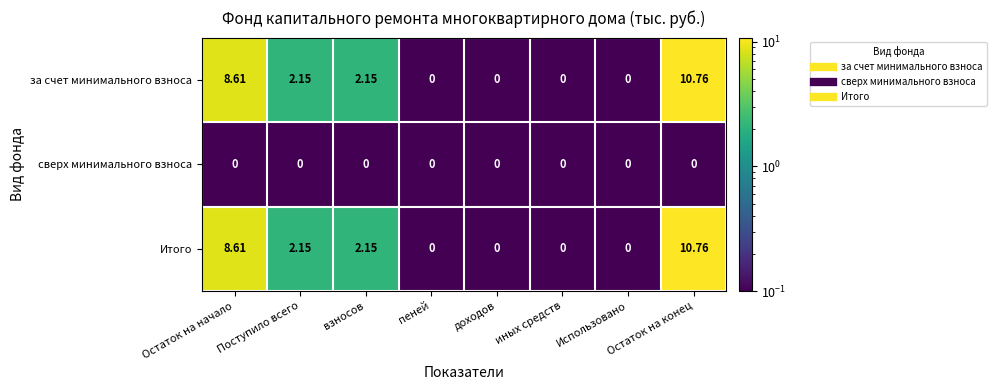

At which label does за счет минимального взноса first exceed 2?

Остаток на начало